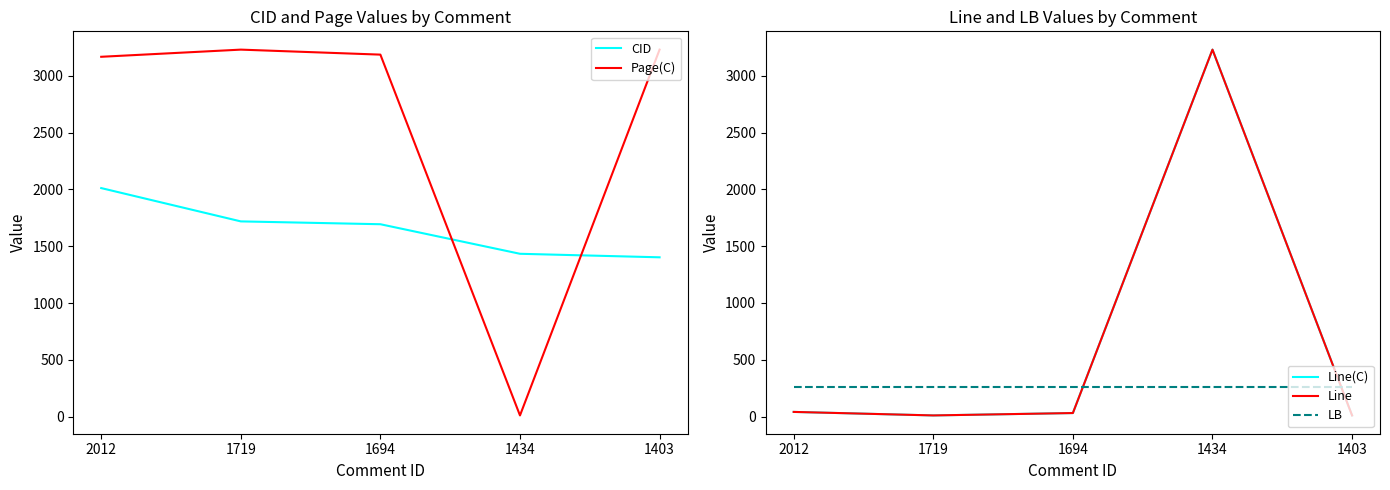

At which category does Page(C) reach its first local valley?

1434